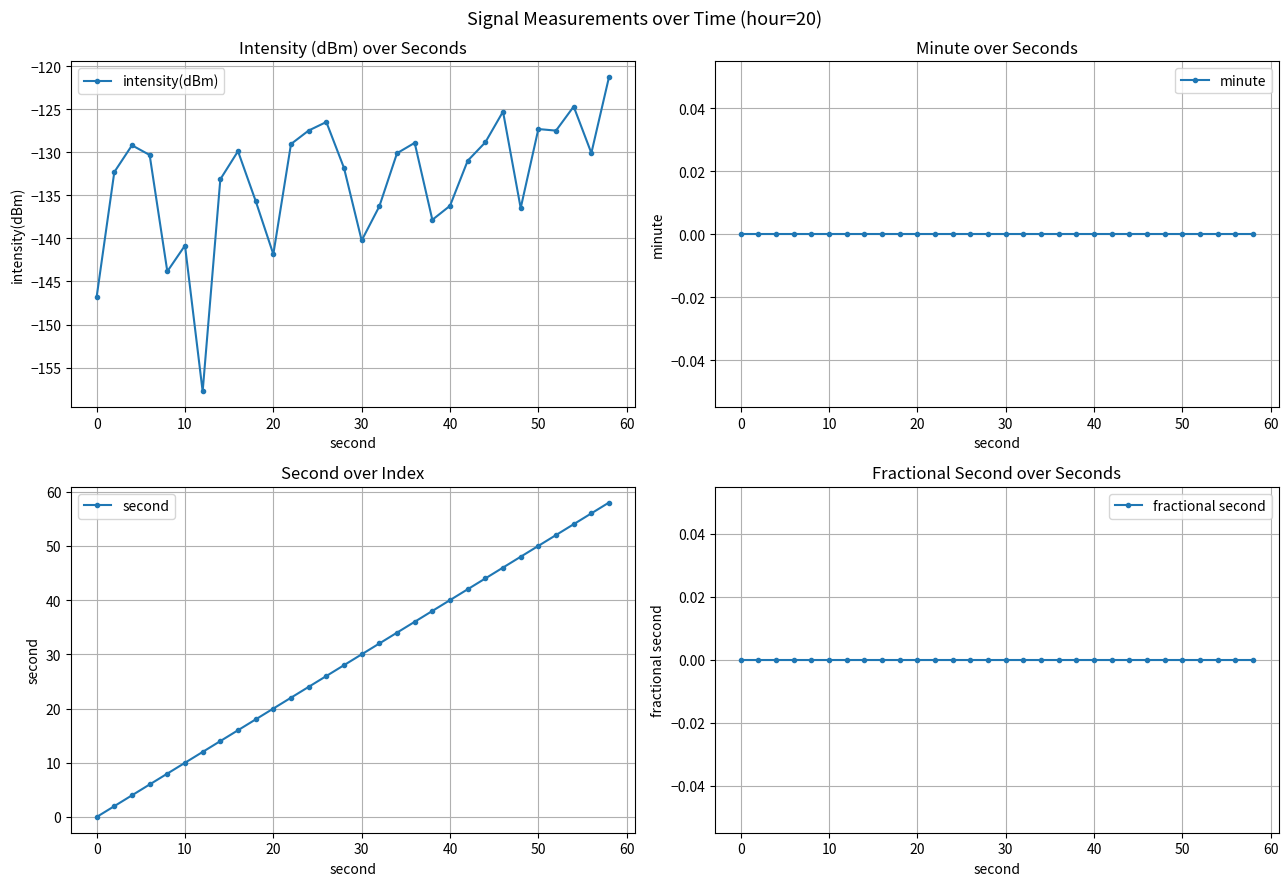

What value does the intensity(dBm) series have at 0?

-146.8